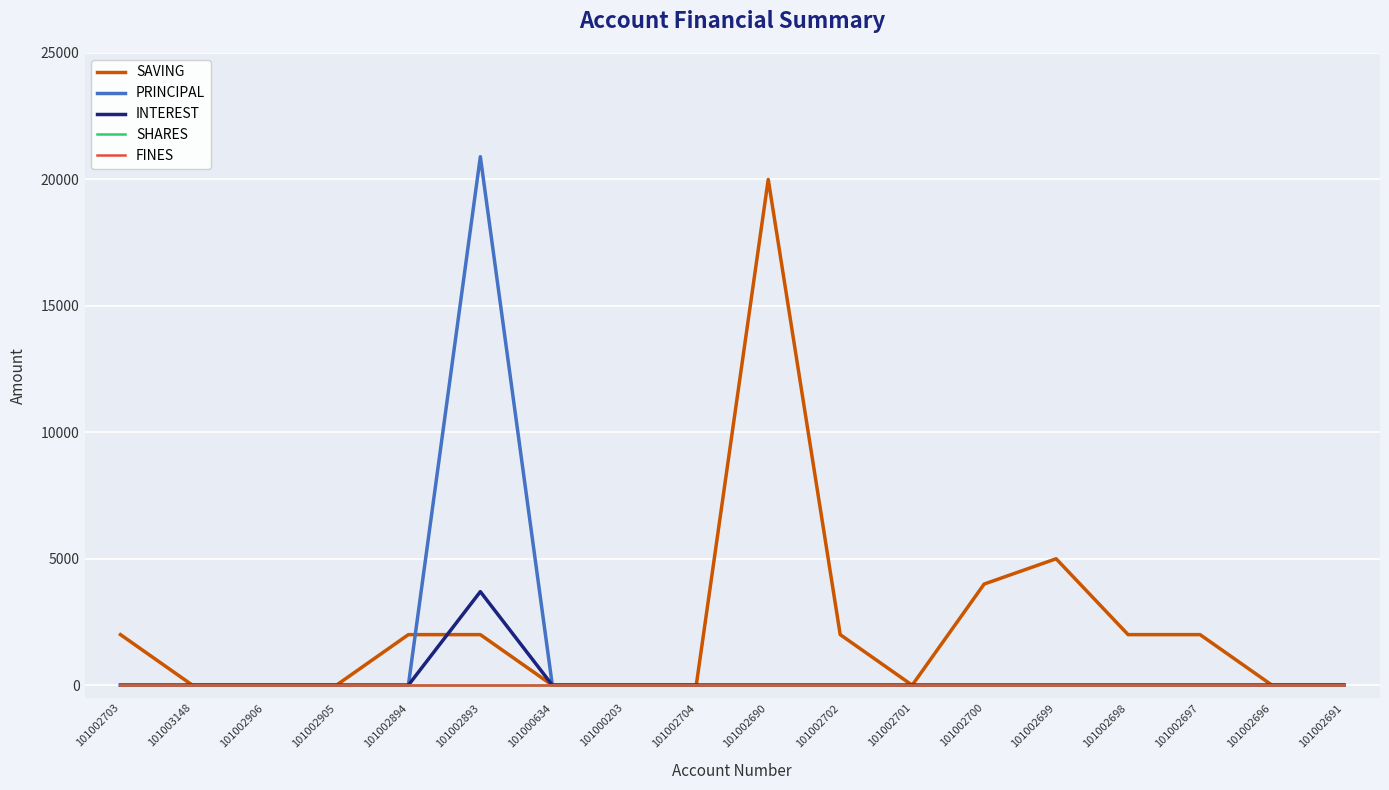

Does the chart have visible grid lines?

Yes